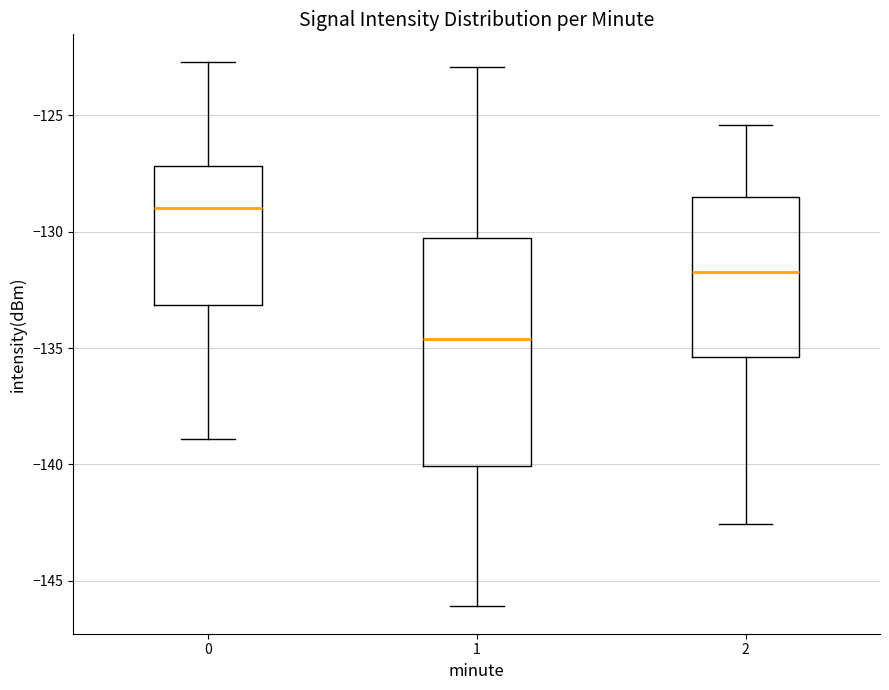

Which box's median line is the lowest?

1